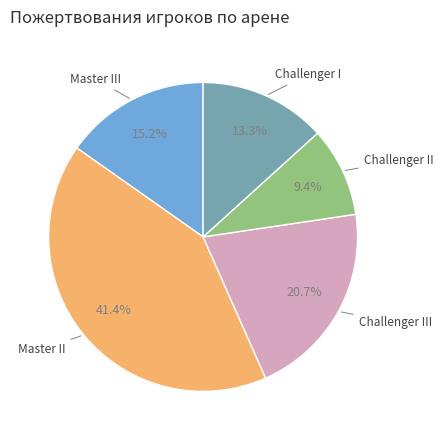

Is there a majority slice in this chart?

No